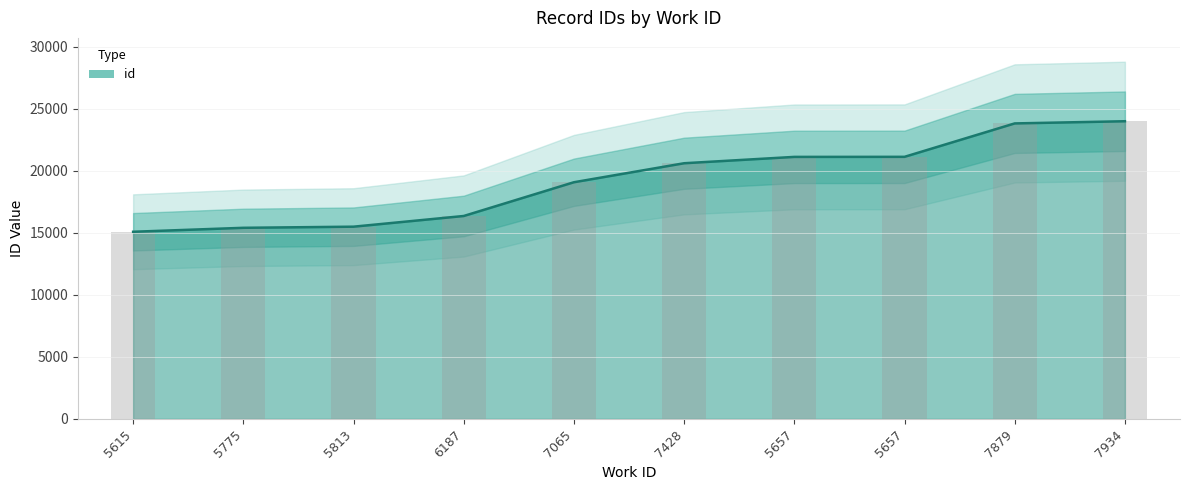

Does the chart contain stacked bars?

No